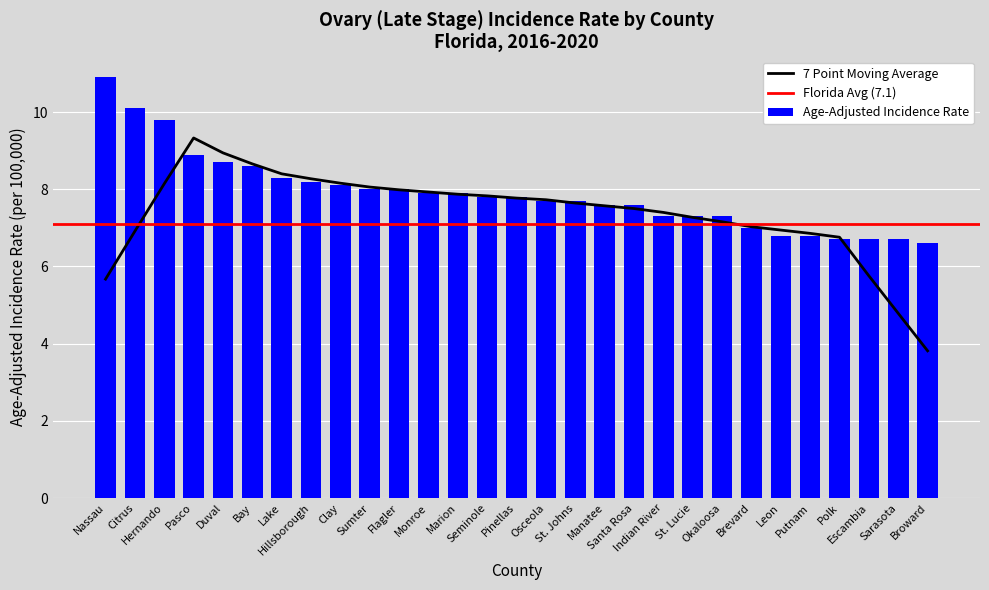

How many data points are less than 7?

6